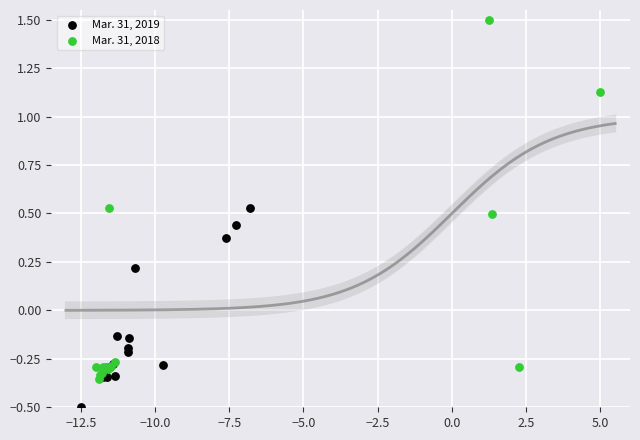

Which series reaches the minimum Y coordinate?

Mar. 31, 2019